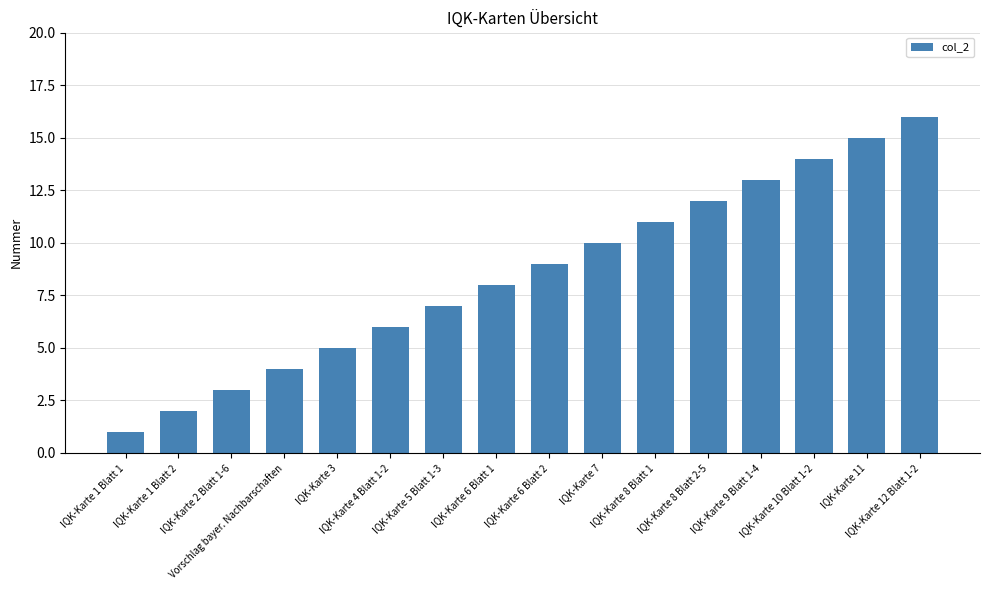

Reading right to left, list all the values displayed in this chart.

16	15	14	13	12	11	10	9	8	7	6	5	4	3	2	1